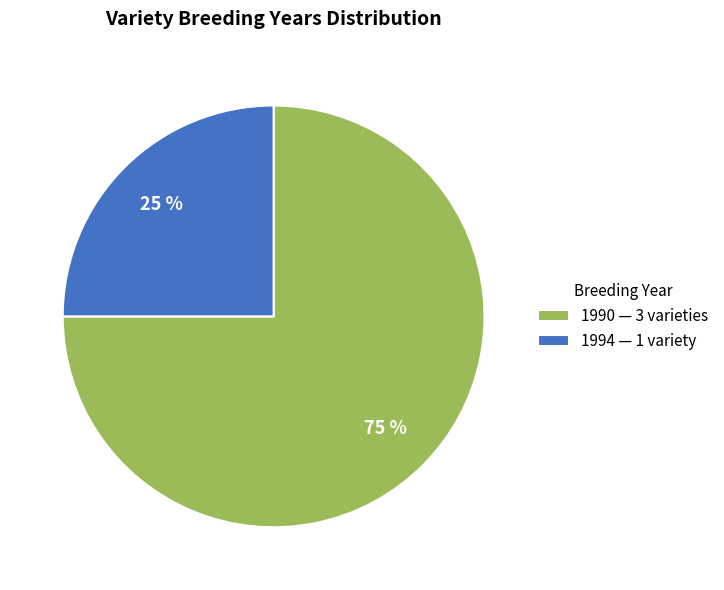

True or false: 1994 — 1 variety accounts for 25% of the total.

True